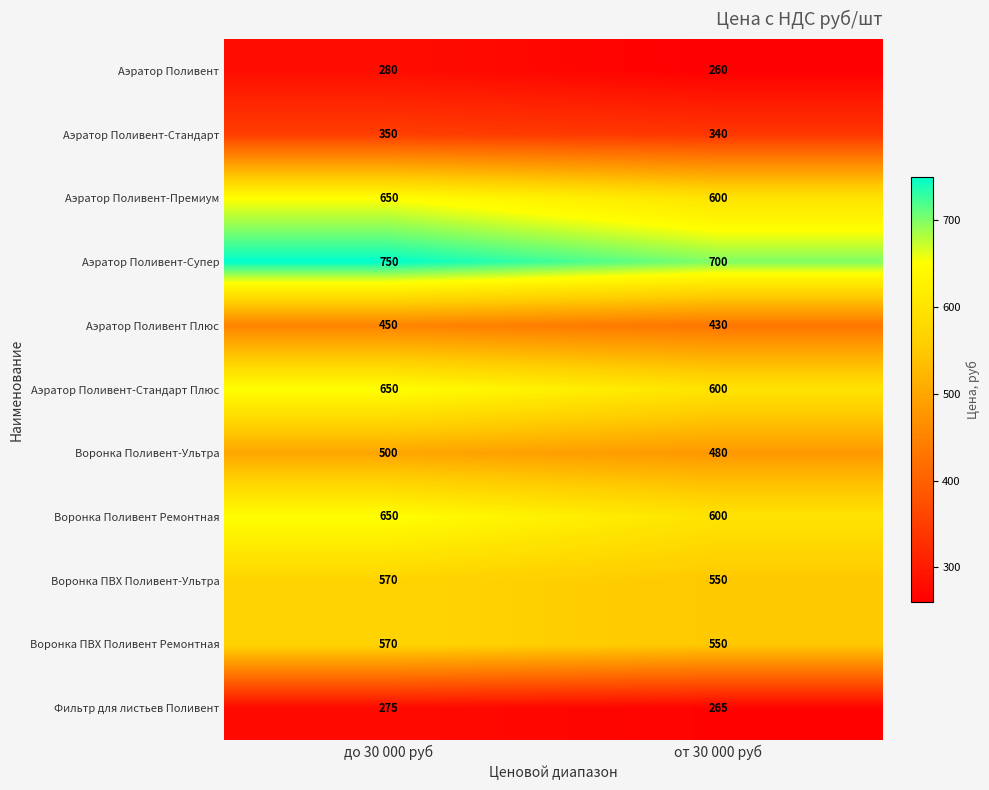

What is the minimum value shown in the chart?

260